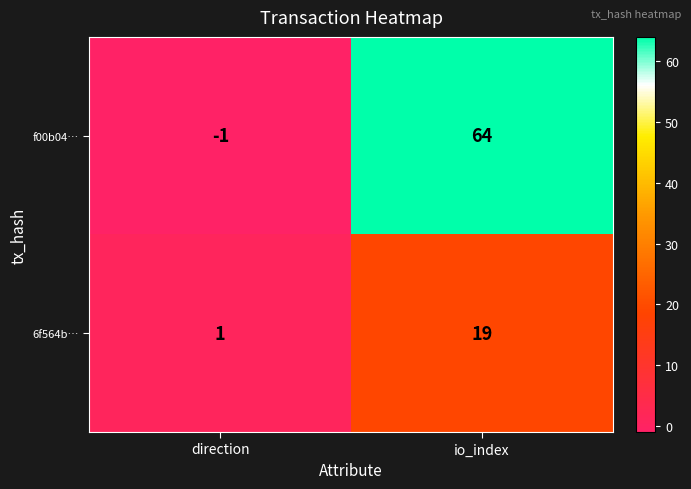

Where is f00b04… nearest to the value 31?

direction